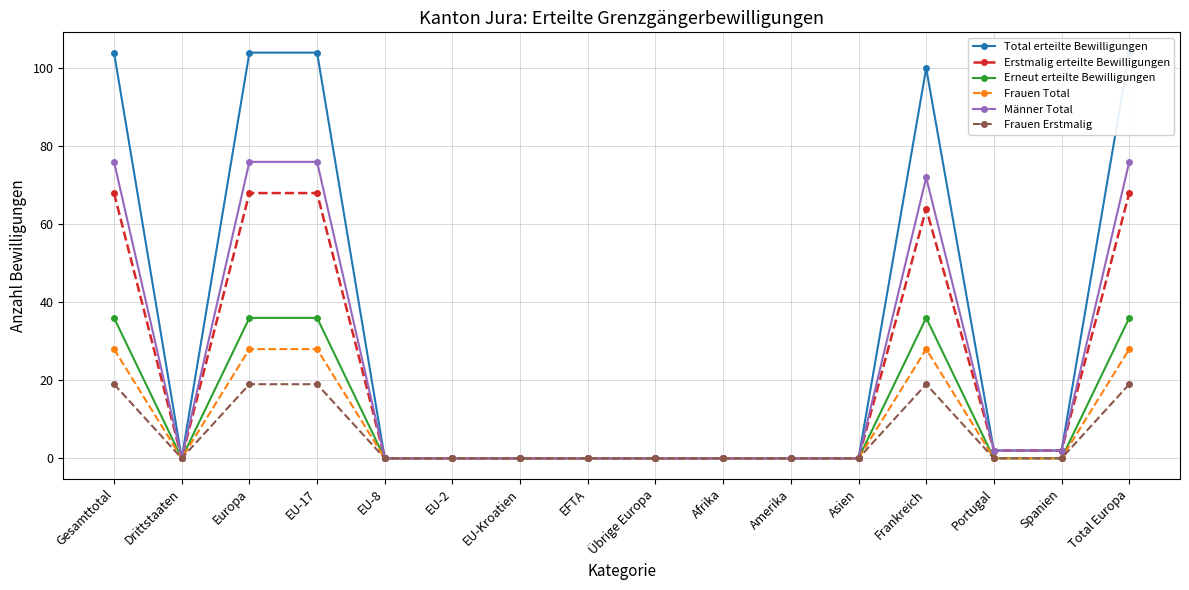

The value of Männer Total at EU-2 is 0. True or false?

True